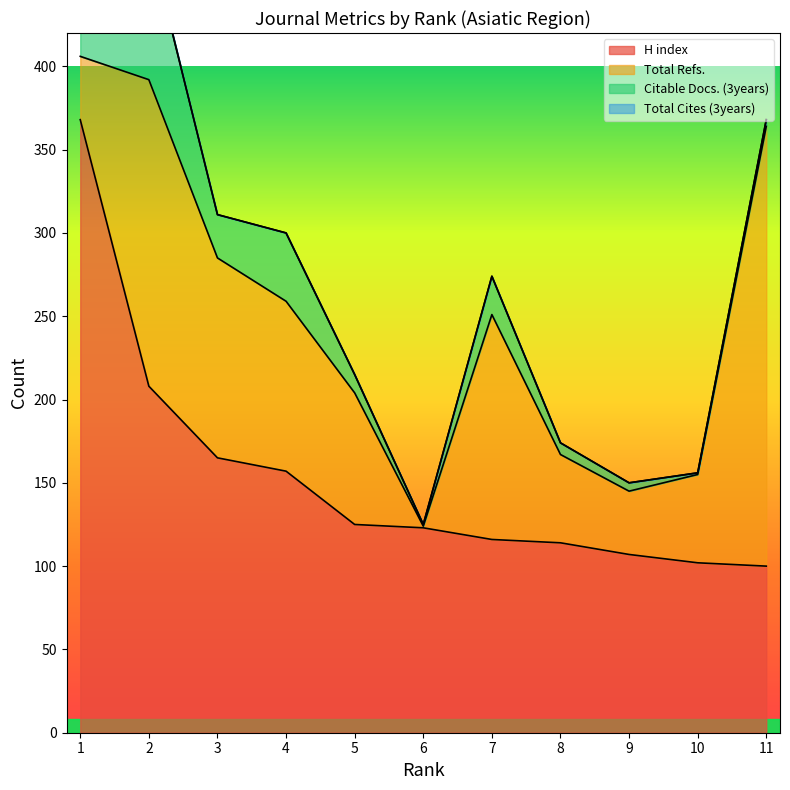

At which label does Citable Docs. (3years) reach its minimum?

6